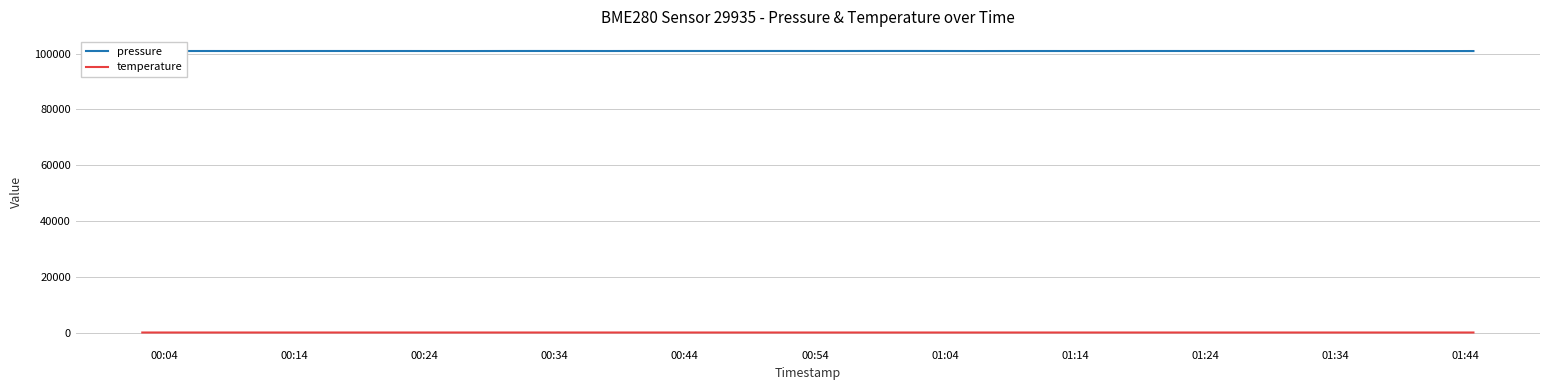

Which series has the widest spread of values?

pressure